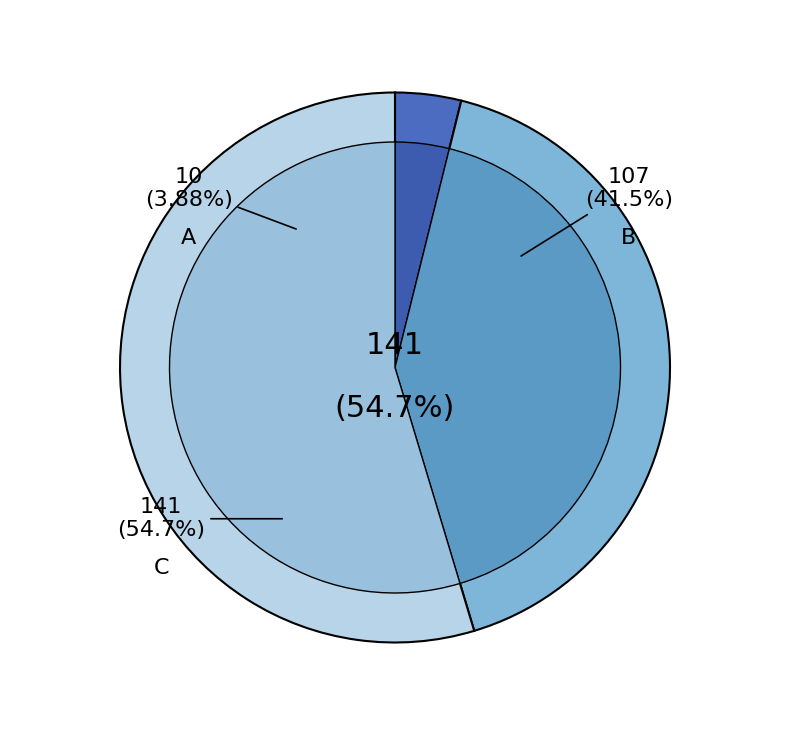

What percentage is the B slice, to the nearest percent?

41%